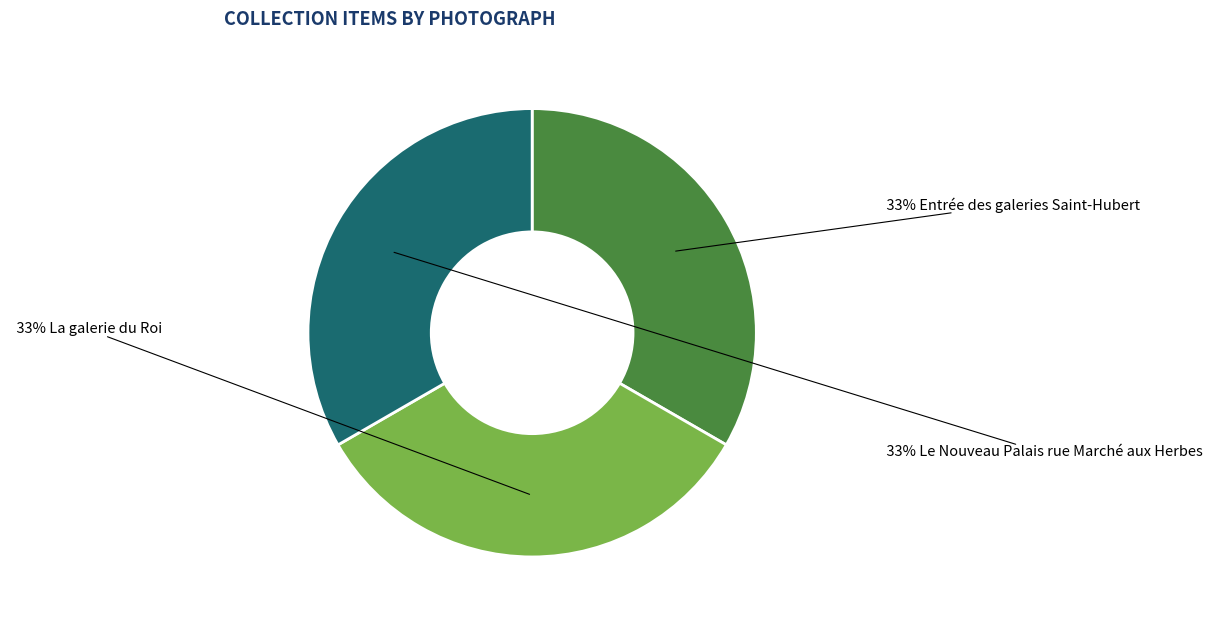

Is there a majority slice in this chart?

No